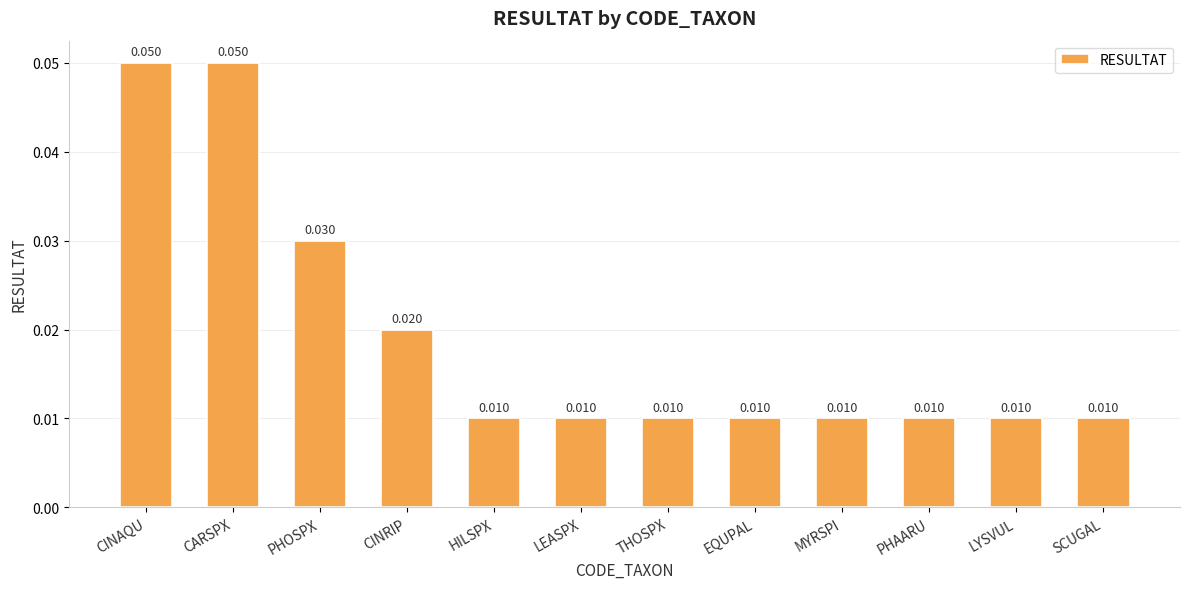

What position from the left is EQUPAL?

8